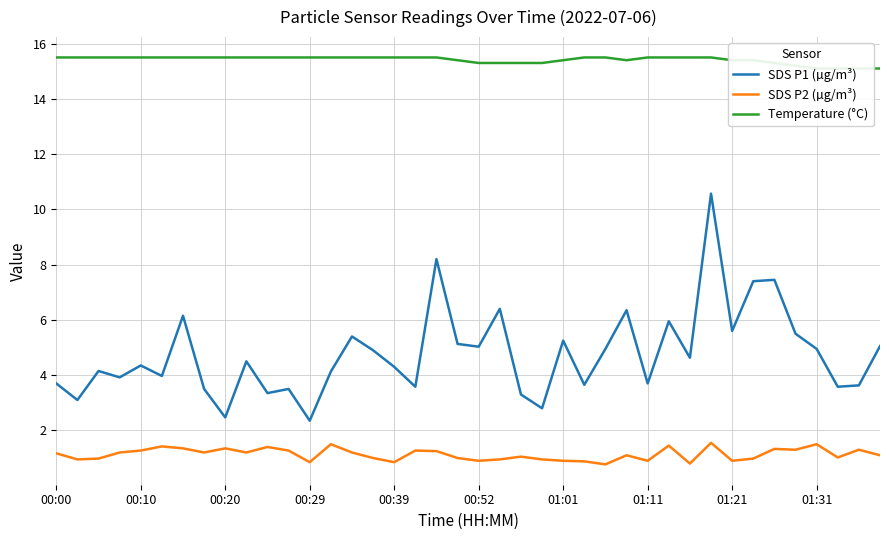

At which category does the chart reach its minimum across all series?

26